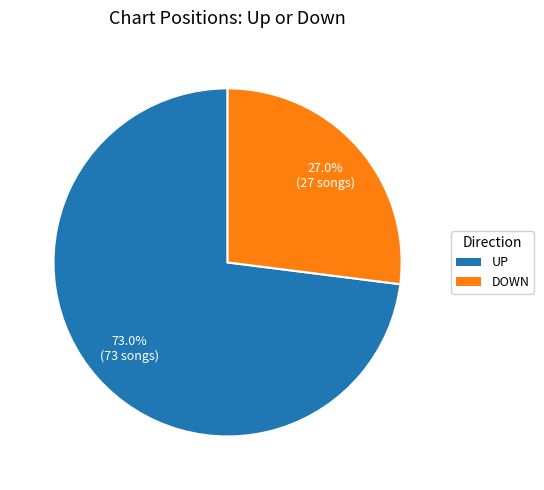

Count the number of slices in the pie.

2